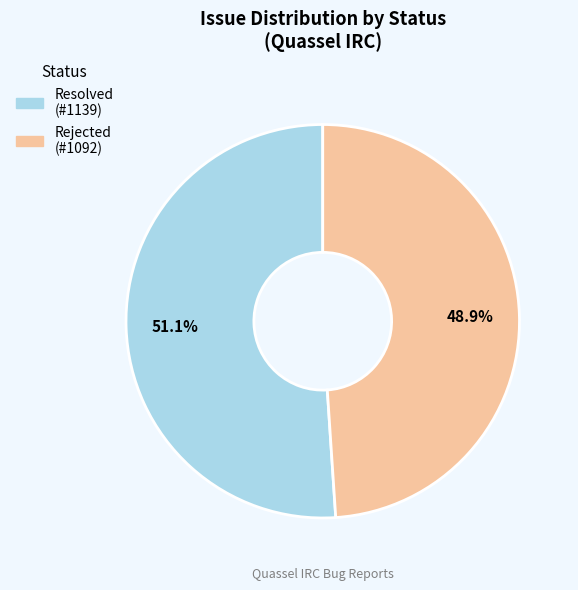

Is Rejected the majority of the pie?

No